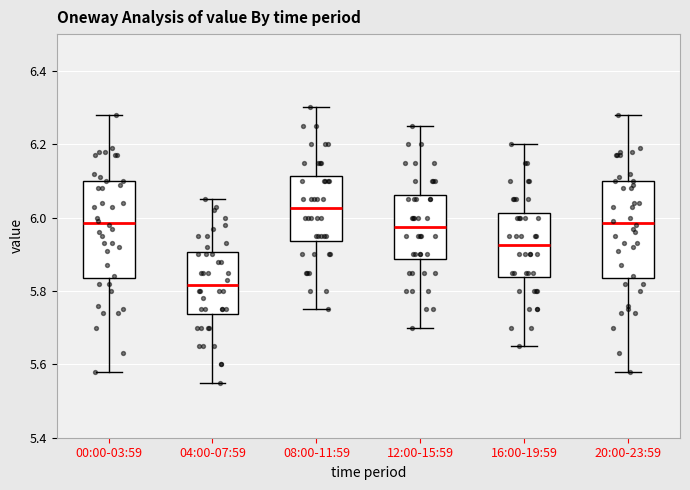

Reading left to right, transcribe this box plot: for each box, give where its median line is, the range the box spans, and where its two whiskers end, as read against the y-axis. The values are not printed on the chart, so give them approximately, as read against the axis.

00:00-03:59: median 5.98, box 5.84 to 6.10, whiskers 5.58 to 6.28
04:00-07:59: median 5.82, box 5.74 to 5.90, whiskers 5.56 to 6.06
08:00-11:59: median 6.02, box 5.94 to 6.12, whiskers 5.76 to 6.30
12:00-15:59: median 5.98, box 5.88 to 6.06, whiskers 5.70 to 6.26
16:00-19:59: median 5.92, box 5.84 to 6.02, whiskers 5.66 to 6.20
20:00-23:59: median 5.98, box 5.84 to 6.10, whiskers 5.58 to 6.28